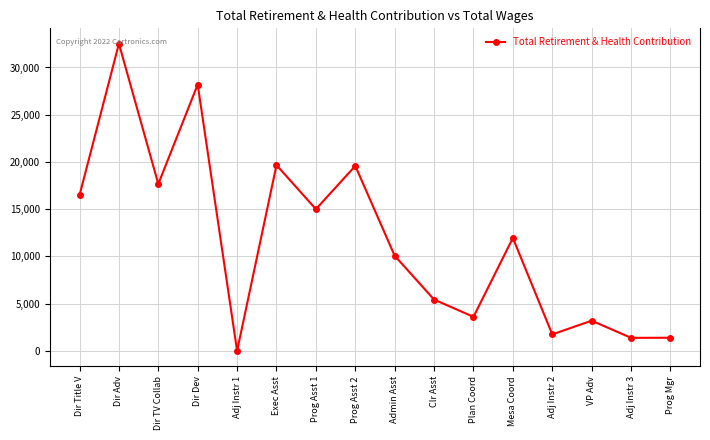

What is the ratio of the value at Dir Title V to the value at Clr Asst?

3.0